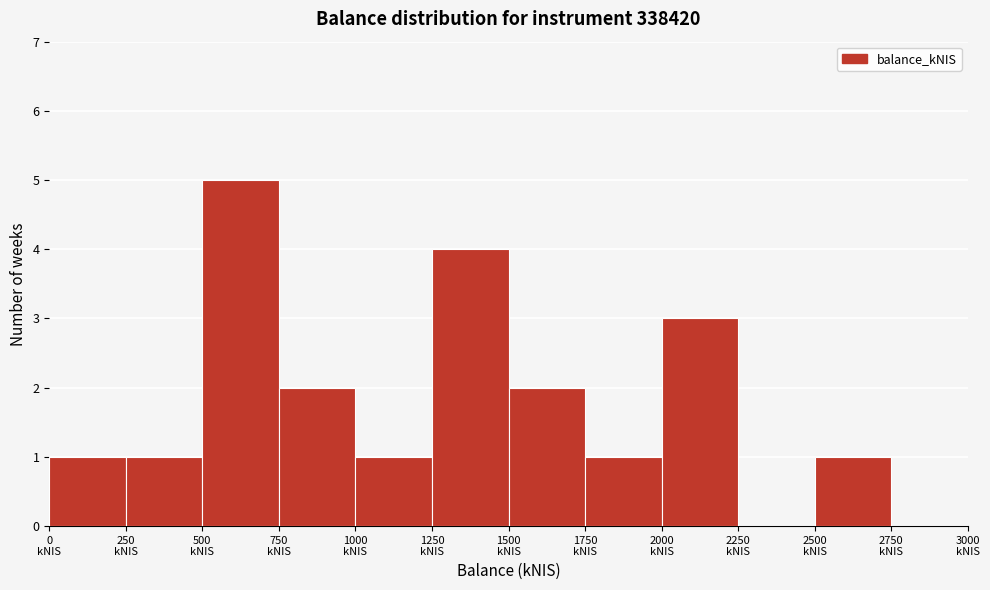

Reading left to right, list every bar in this chart as the range it spans on the x-axis followed by its height. The values are not printed on the chart, so give them approximately, as read against the axis.

0 to 250: 1
250 to 500: 1
500 to 750: 5
750 to 1000: 2
1000 to 1250: 1
1250 to 1500: 4
1500 to 1750: 2
1750 to 2000: 1
2000 to 2250: 3
2250 to 2500: 0
2500 to 2750: 1
2750 to 3000: 0